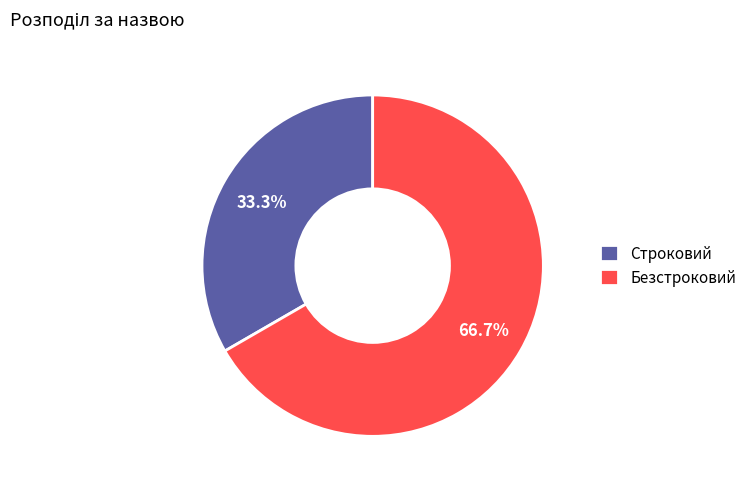

Rank the categories by value from highest to lowest.

Безстроковий, Строковий